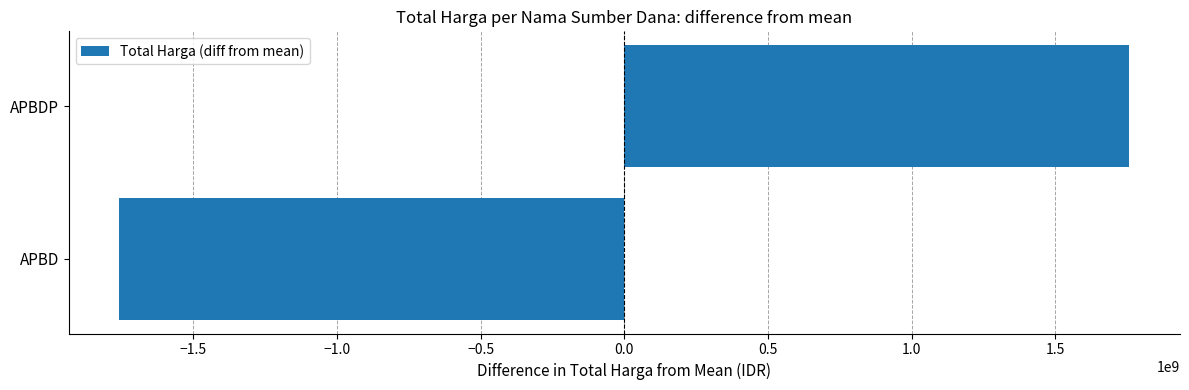

At which label is the value closest to 0?

APBD